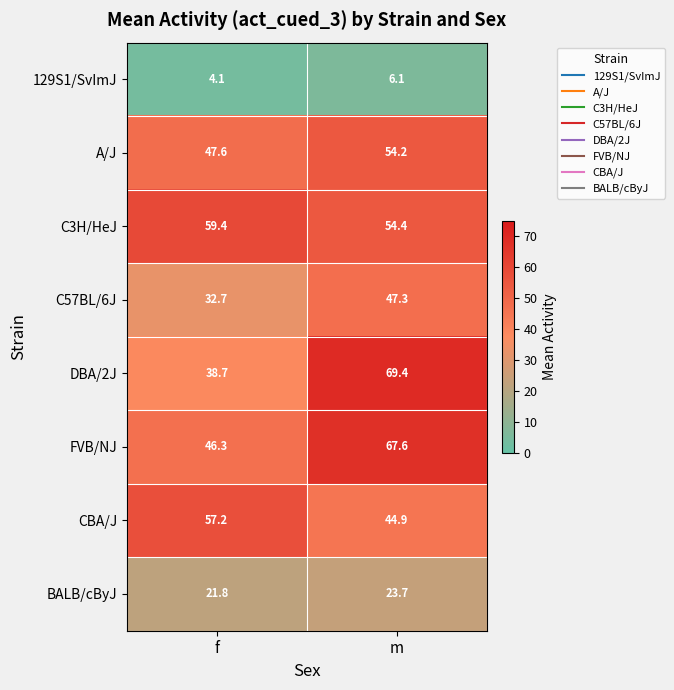

Between f and m, which series saw the biggest shift?

DBA/2J